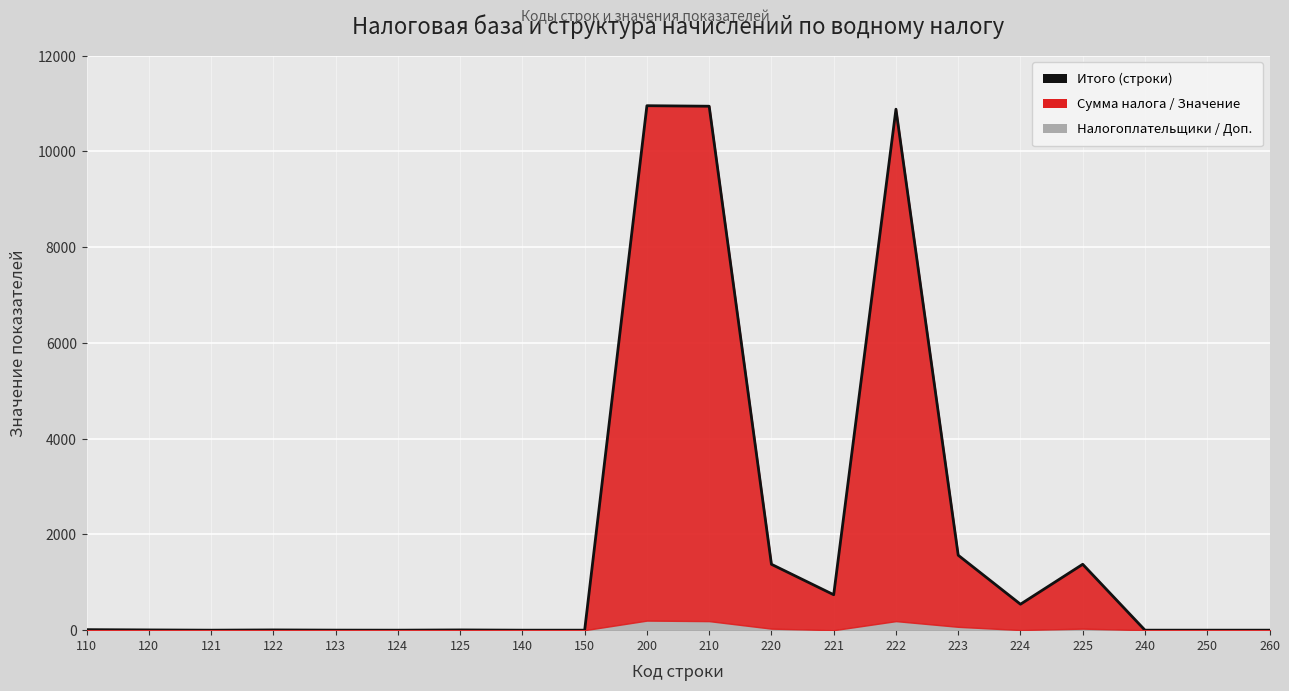

Reading left to right, extract all data points from this chart.

110=11	120=5	121=0	122=5	123=1	124=0	125=5	140=0	150=0	200=10953	210=10942	220=1376	221=740	222=10880	223=1565	224=542	225=1376	240=0	250=0	260=0